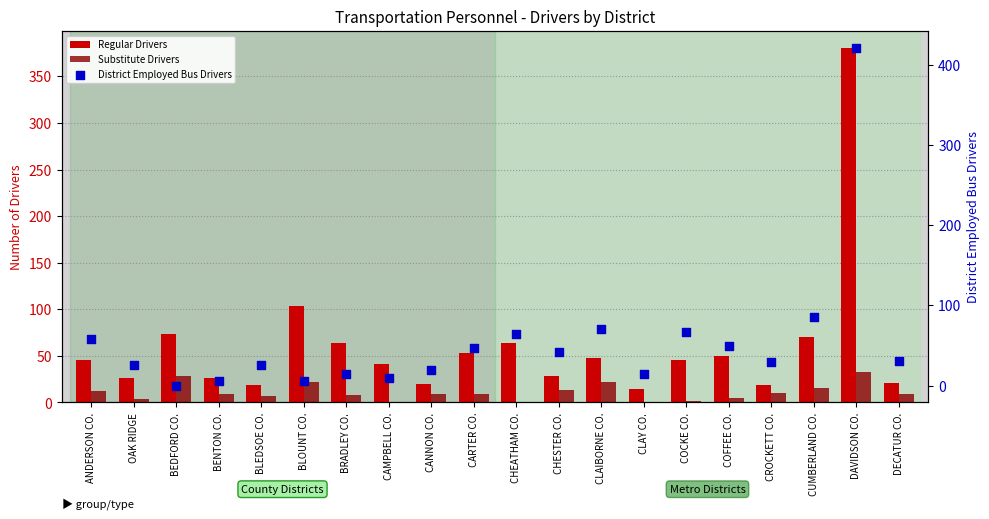

Which series has the largest Y range (max minus min)?

District Employed Bus Drivers